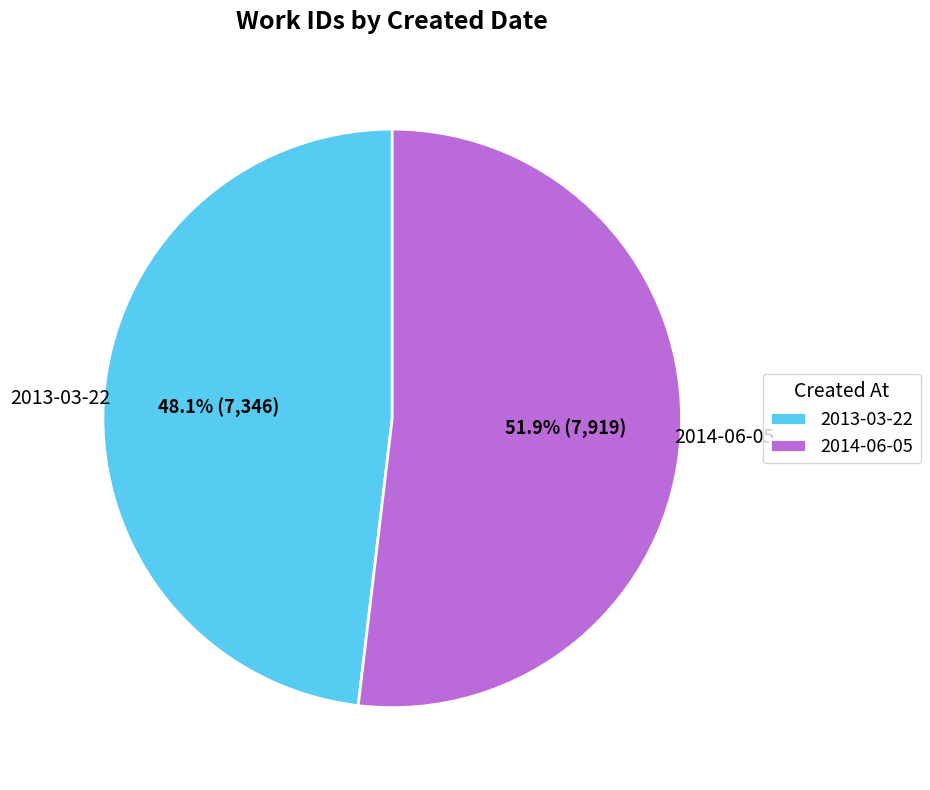

Which slice is the largest?

2014-06-05